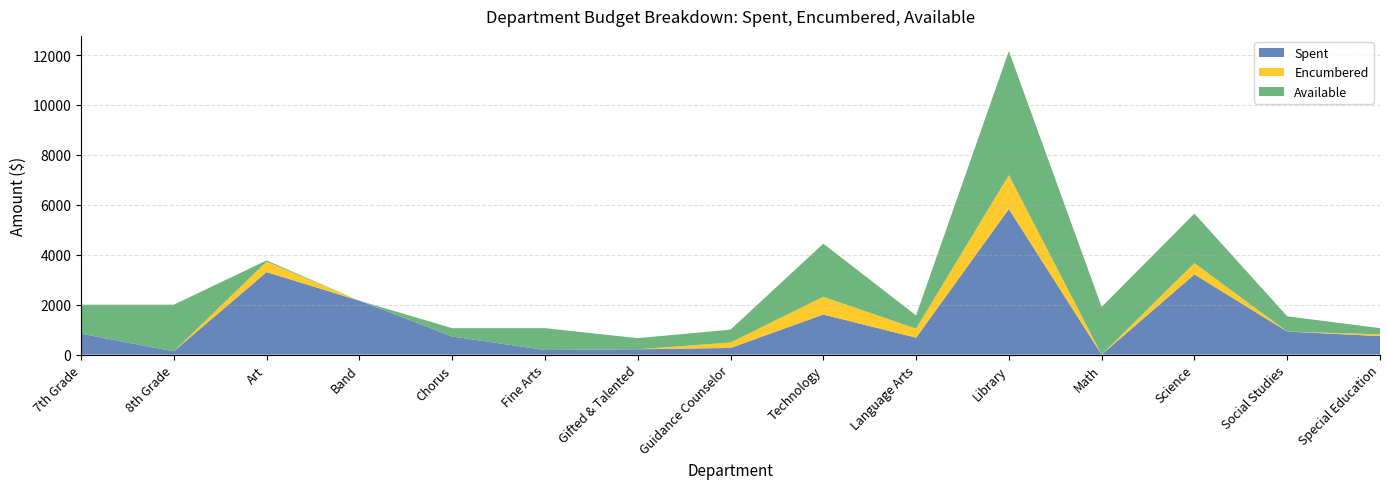

Reading left to right, what are all the values shown in this chart?

Spent: 837.6	133.9	3305.6	2160.0	726.6	184.5	213.9	267.1	1606.9	677.7	5833.2	0.0	3214.5	922.5	743.7
Encumbered: 0.0	0.0	419.0	0.0	0.0	0.0	0.0	218.8	711.3	362.7	1357.8	0.0	452.3	0.0	67.8
Available: 1162.3	1866.1	49.4	0.0	333.4	875.5	446.1	514.1	2126.9	529.6	4969.1	1910.0	1983.2	612.5	248.5